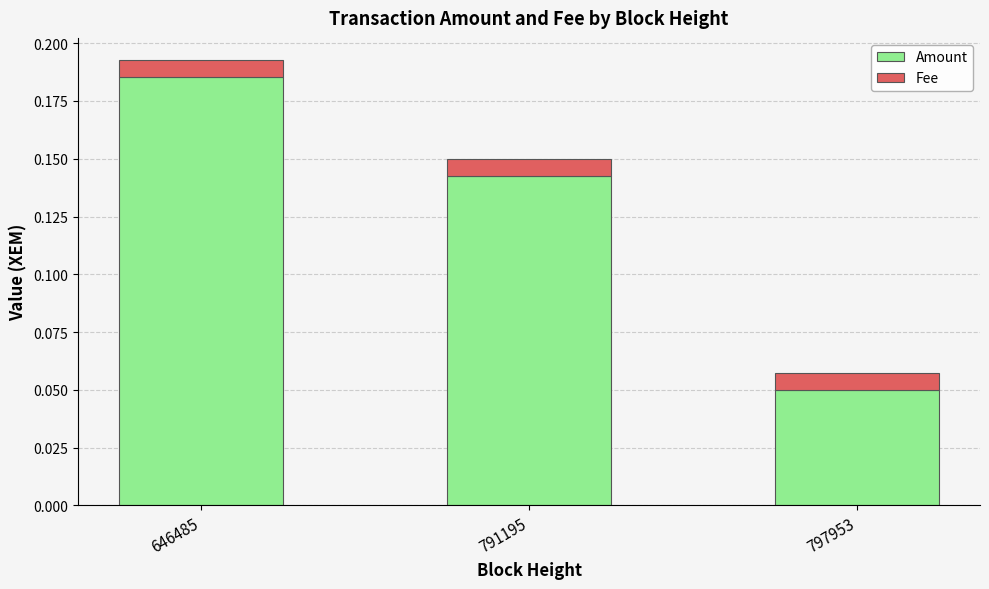

At which label does Amount reach its minimum?

797953